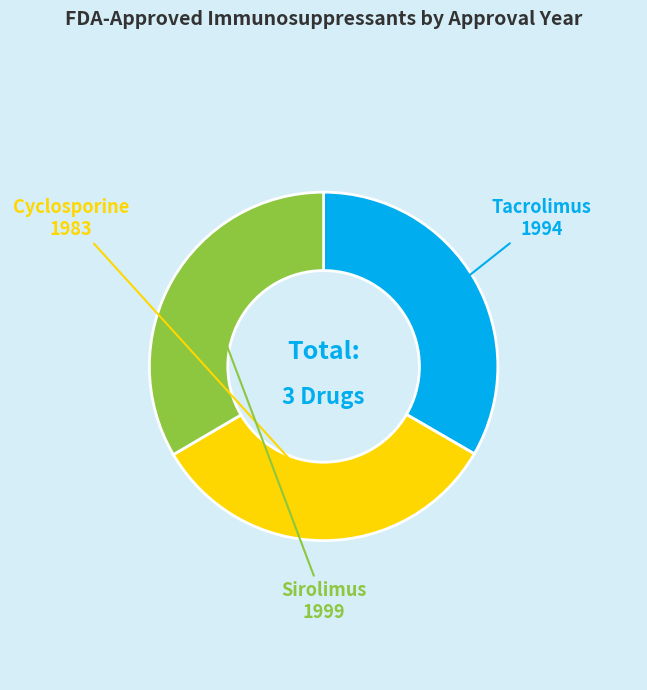

Is there any slice that represents more than half of the pie?

No